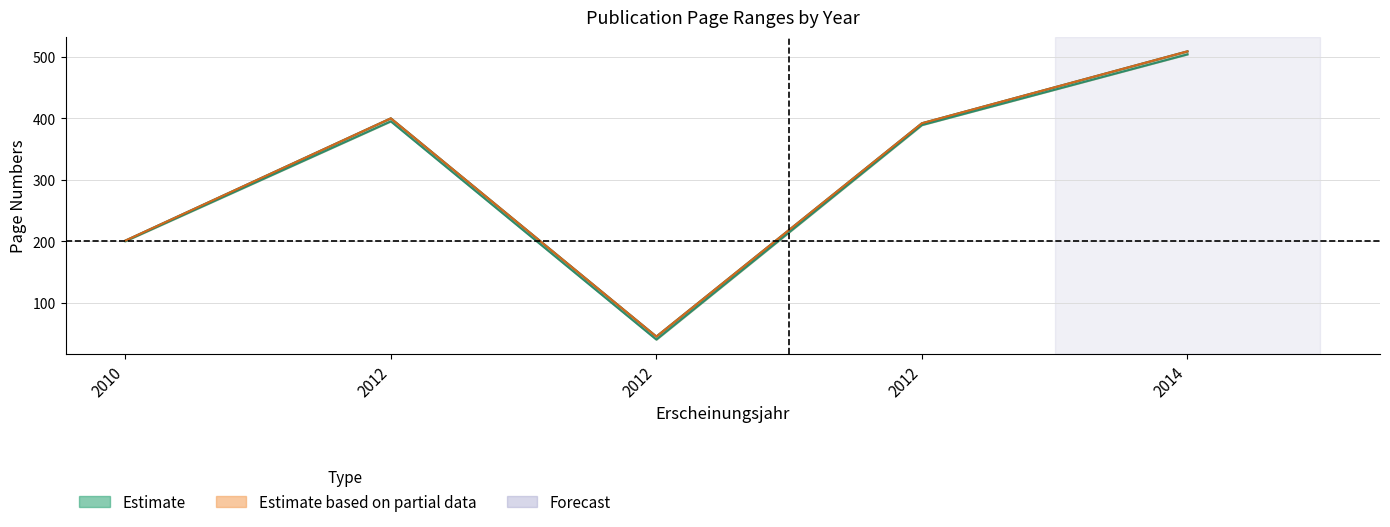

Reading right to left, extract all data points from this chart.

Quelle:Erste Seite: 504	389	40	395	200
Quelle:Letzte Seite: 509	392	45	400	201
Seitenzahl (scaled): 509	392	45	400	201